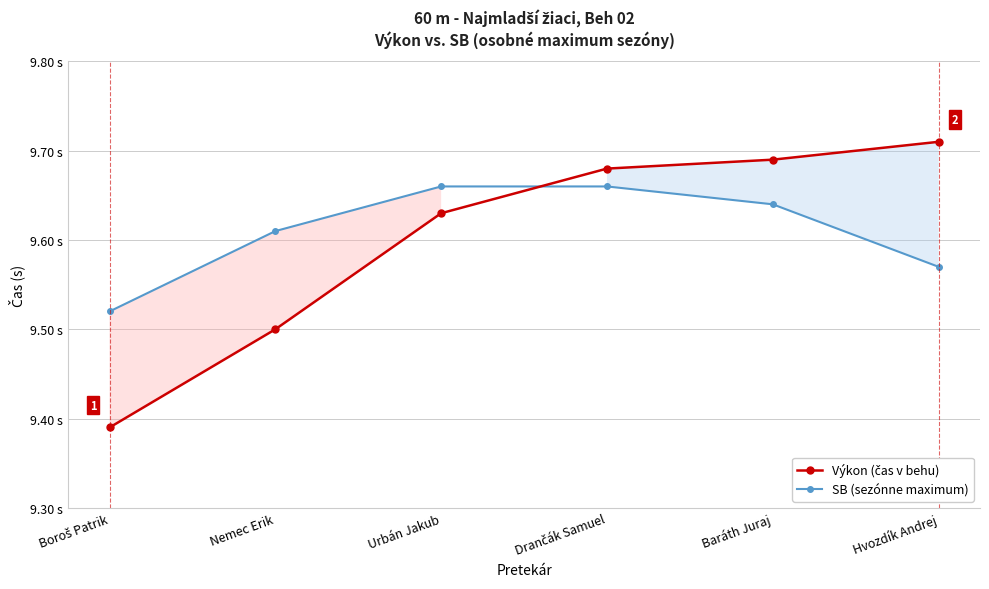

Where is SB (sezónne maximum) nearest to the value 9?

Boroš Patrik